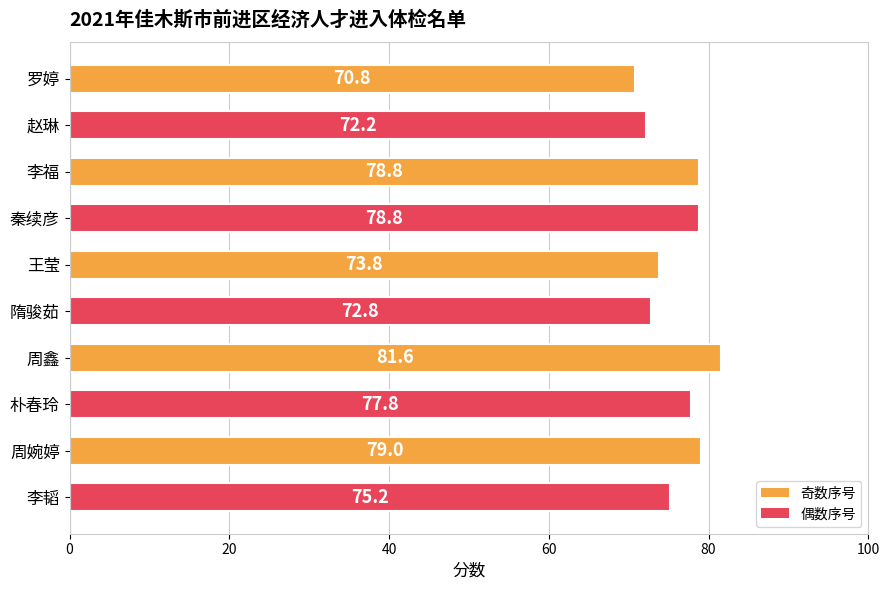

Reading top to bottom, extract all data points from this chart.

罗婷=70.8	赵琳=72.2	李福=78.8	秦续彦=78.8	王莹=73.8	隋骏茹=72.8	周鑫=81.6	朴春玲=77.8	周婉婷=79.0	李韬=75.2